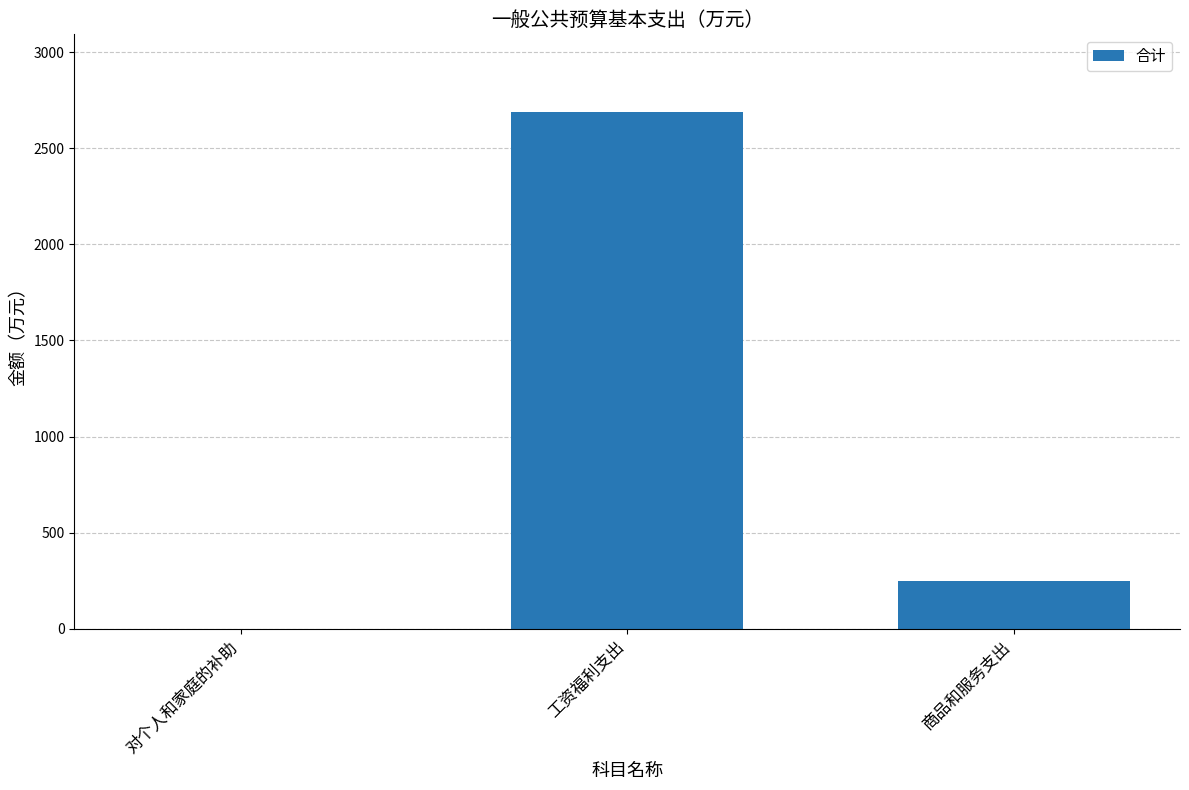

What is the sum of all values?

2937.1